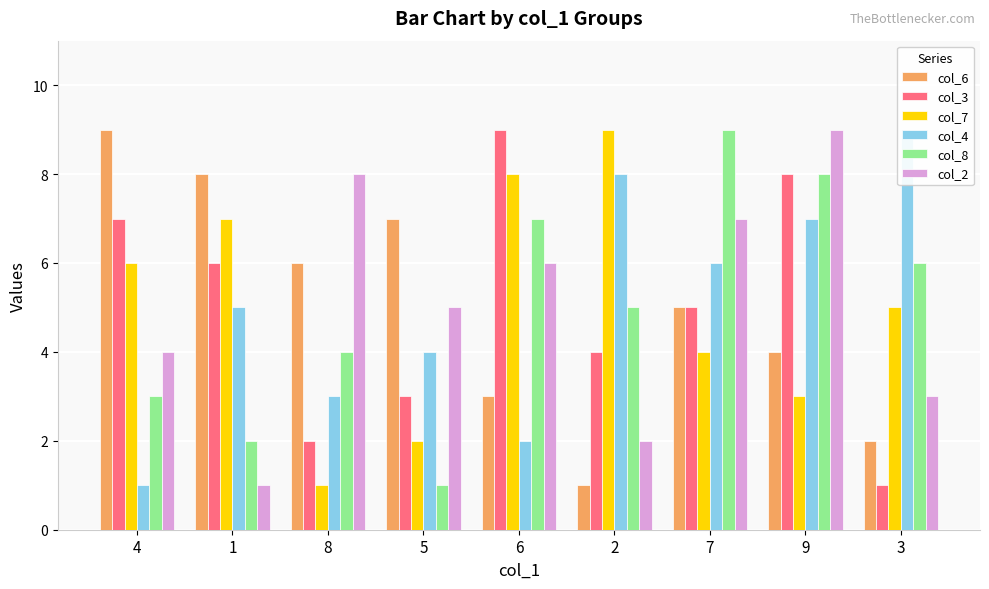

Reading left to right, list all the values displayed in this chart.

col_6: 4=9	1=8	8=6	5=7	6=3	2=1	7=5	9=4	3=2
col_3: 4=7	1=6	8=2	5=3	6=9	2=4	7=5	9=8	3=1
col_7: 4=6	1=7	8=1	5=2	6=8	2=9	7=4	9=3	3=5
col_4: 4=1	1=5	8=3	5=4	6=2	2=8	7=6	9=7	3=9
col_8: 4=3	1=2	8=4	5=1	6=7	2=5	7=9	9=8	3=6
col_2: 4=4	1=1	8=8	5=5	6=6	2=2	7=7	9=9	3=3